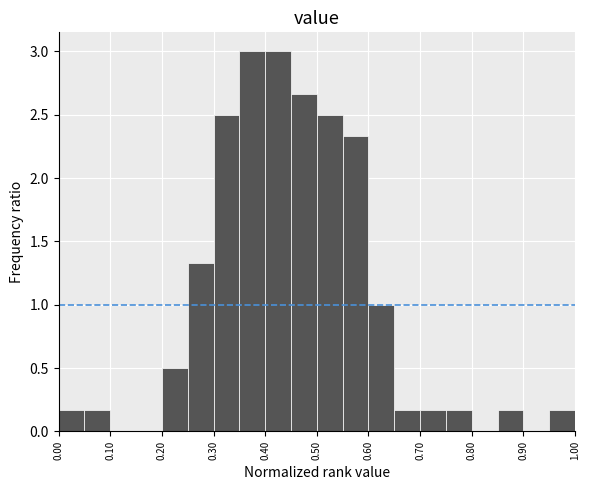

How tall is the bar that spans 0.40 to 0.45 on the x-axis? The values are not printed on the chart, so give them approximately, as read against the axis.

3.00